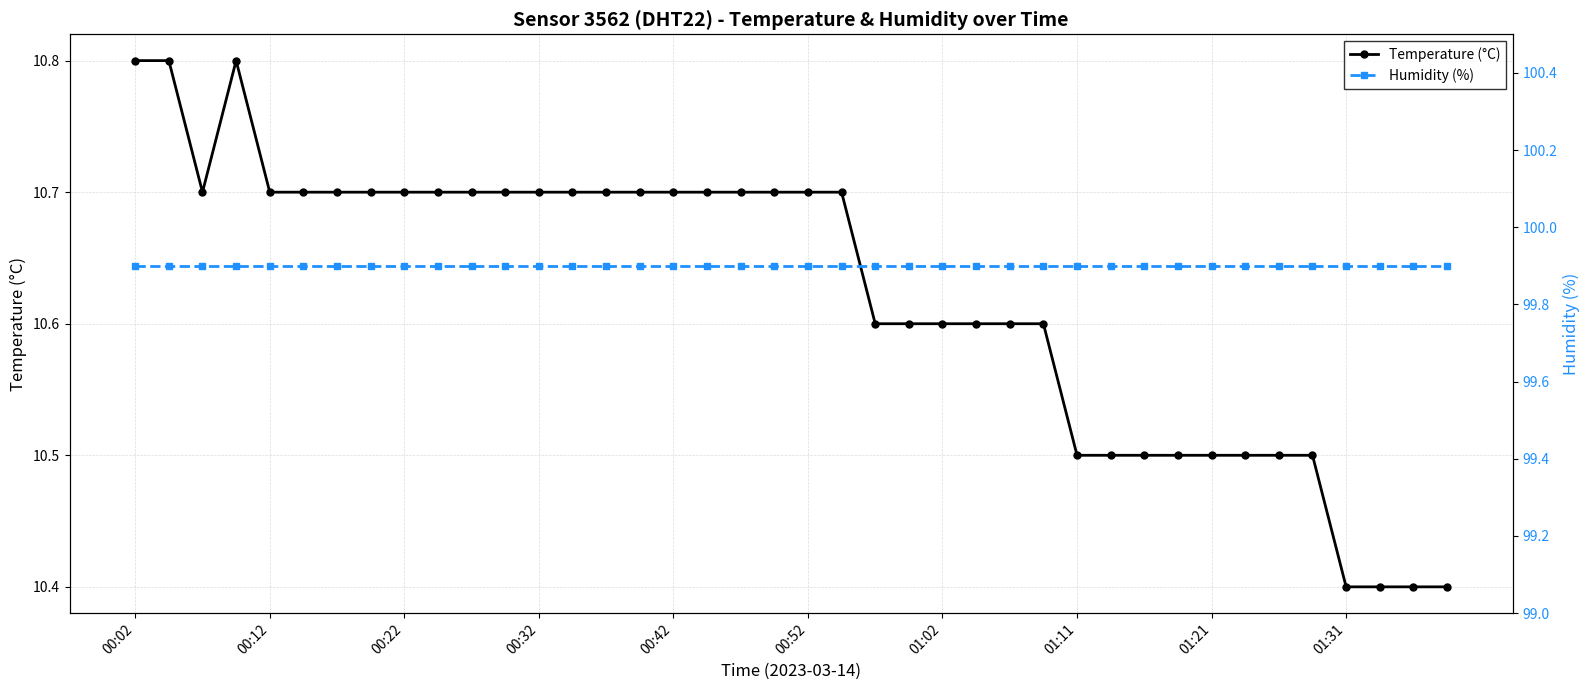

List the series in order of their overall mean, lowest first.

Temperature (°C), Humidity (%)